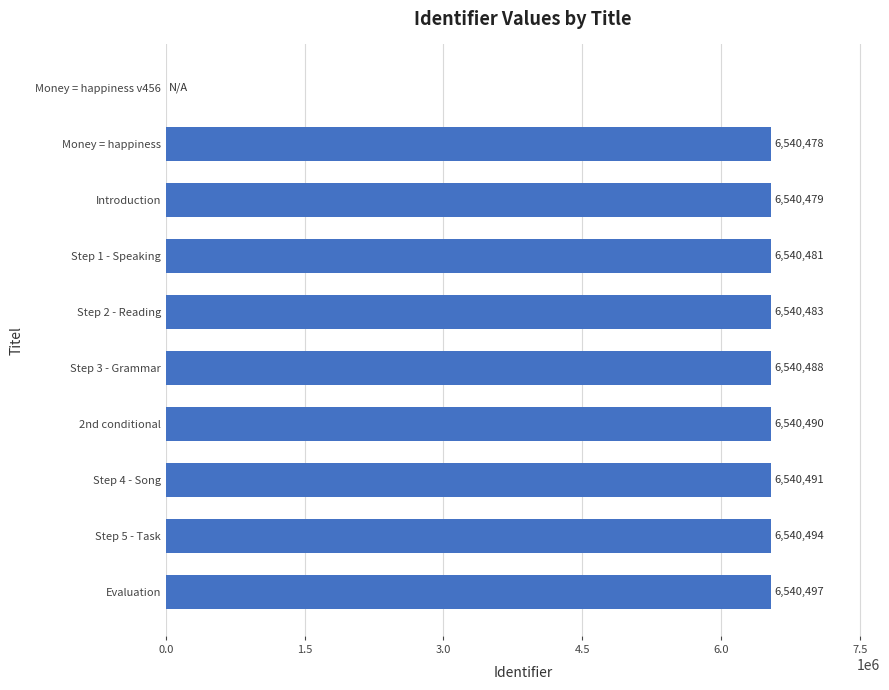

What is the maximum value shown in the chart?

6540497